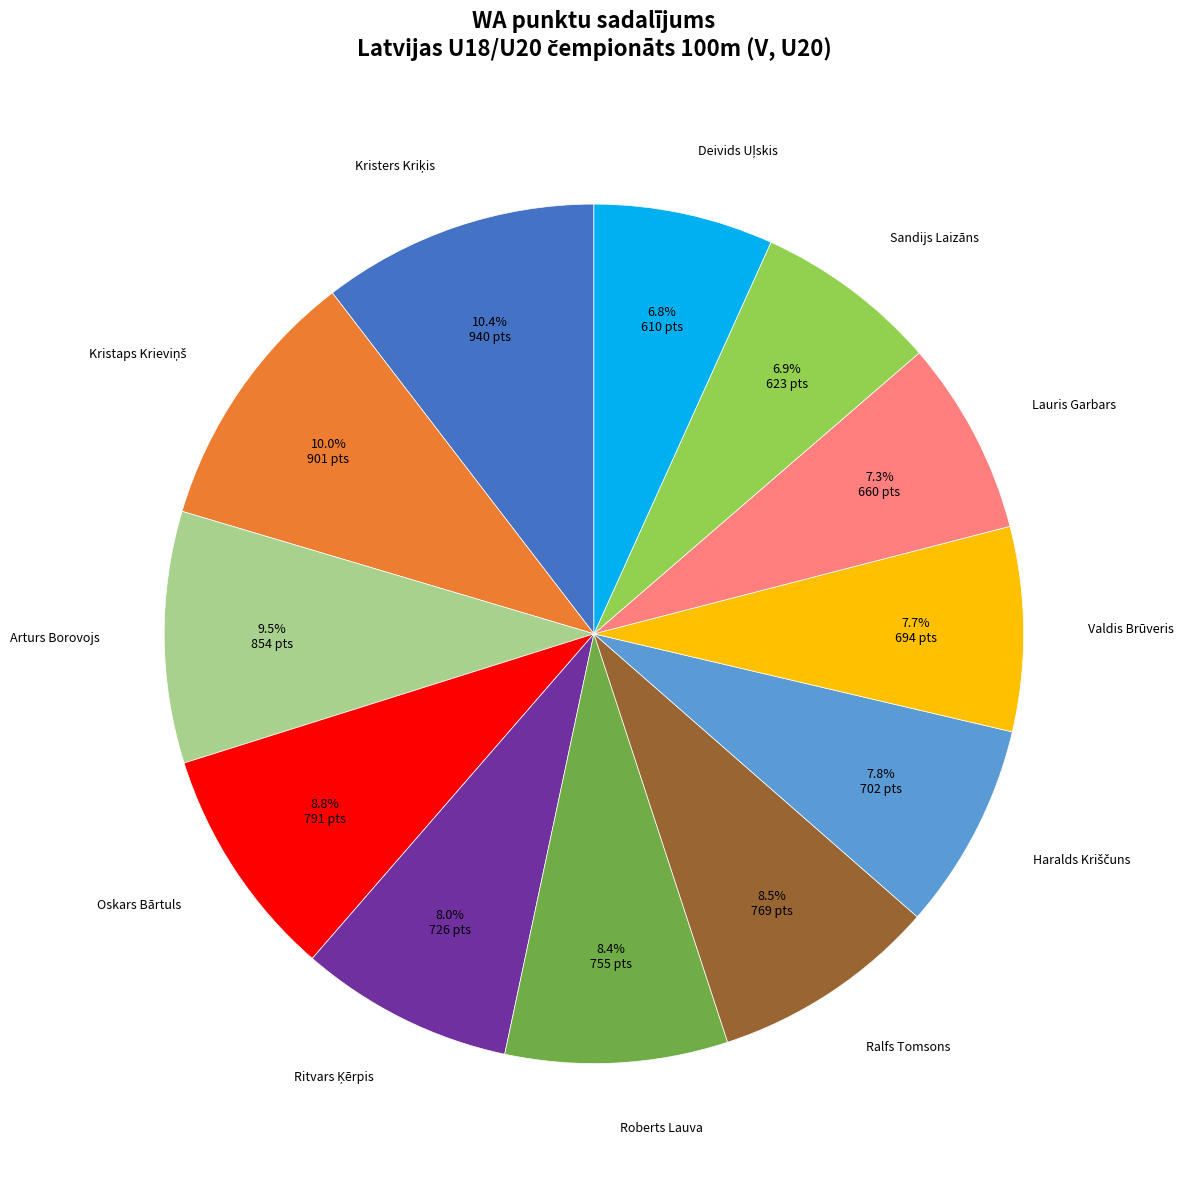

Is there a majority slice in this chart?

No